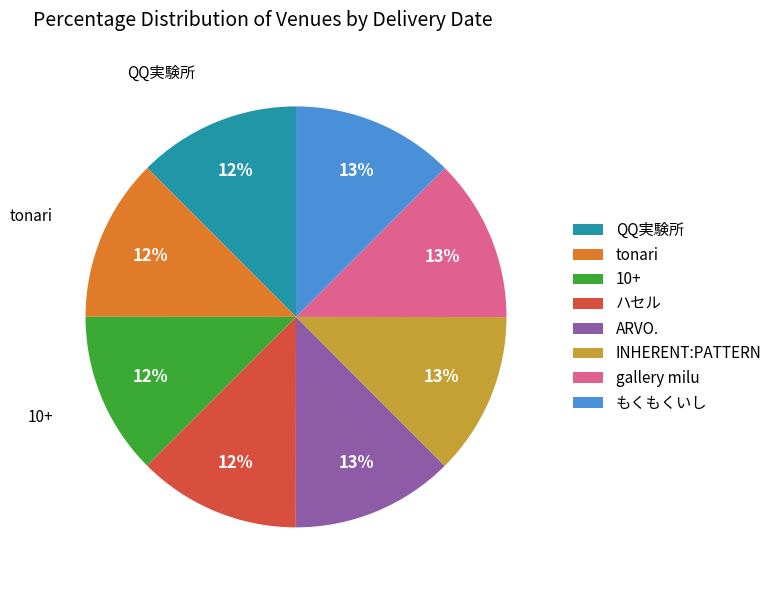

The もくもくいし slice represents 13% of the pie. True or false?

True